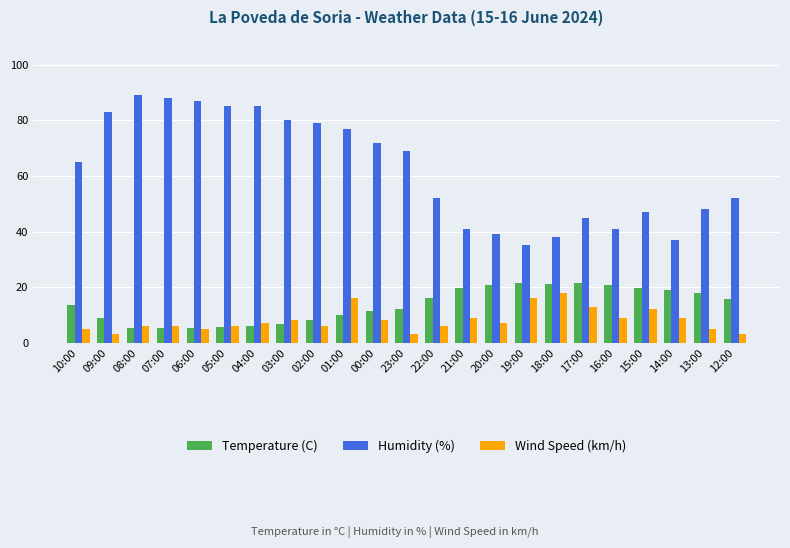

How many bars are there in total?

69